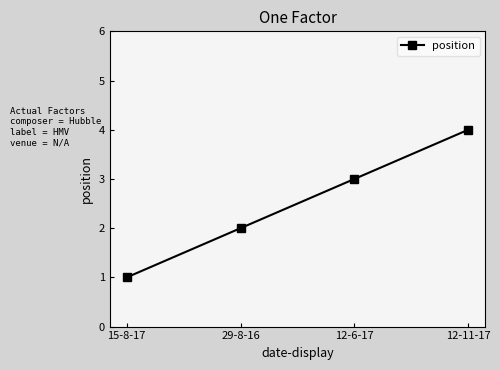

What is the difference between the maximum and minimum values?

3